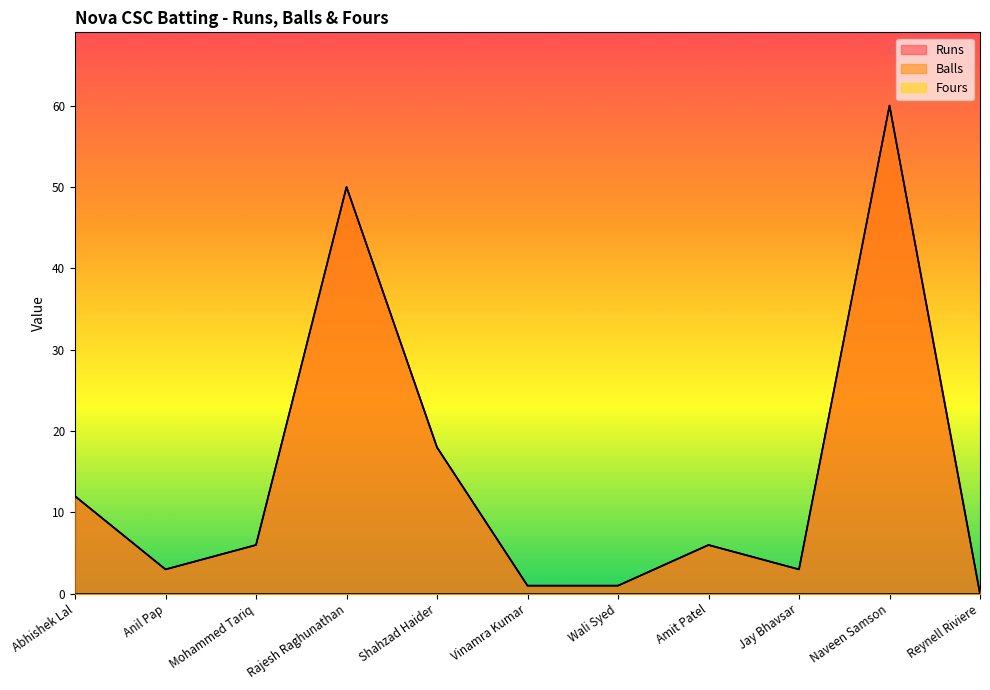

Where is Runs nearest to the value 30?

Shahzad Haider